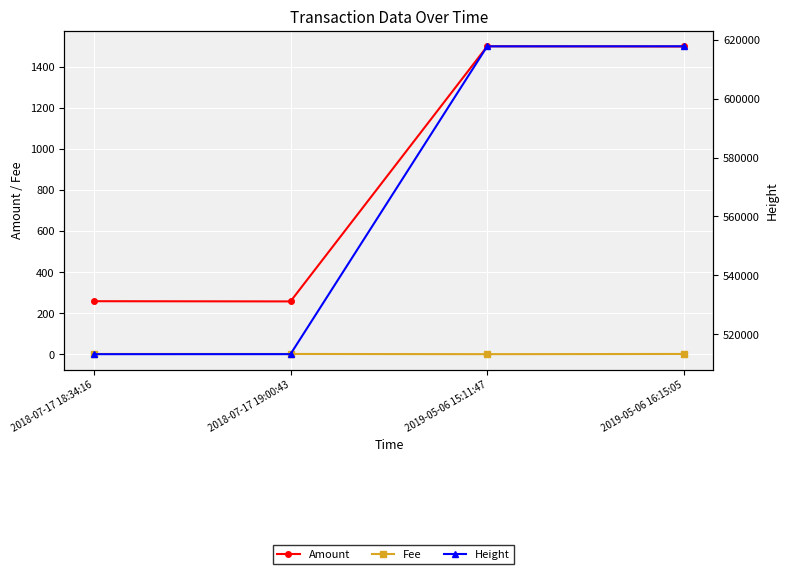

The Amount series shows 97.5 at 2018-07-17 18:34:16. True or false?

False